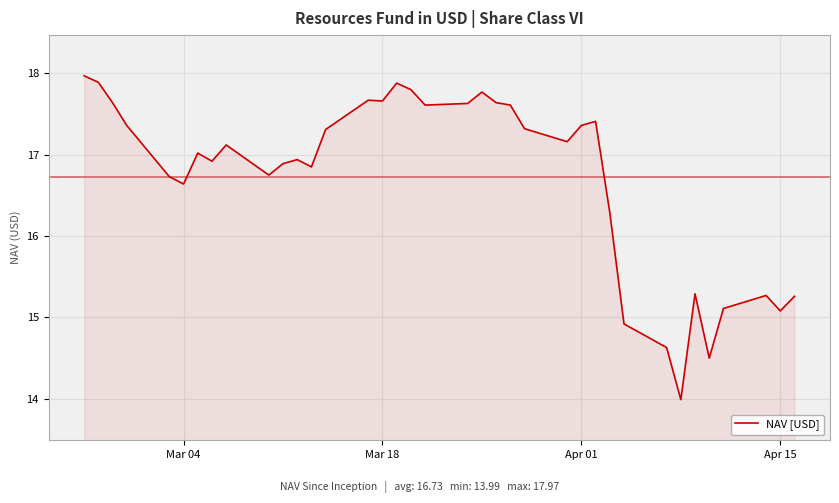

What is the minimum value shown in the chart?

14.0